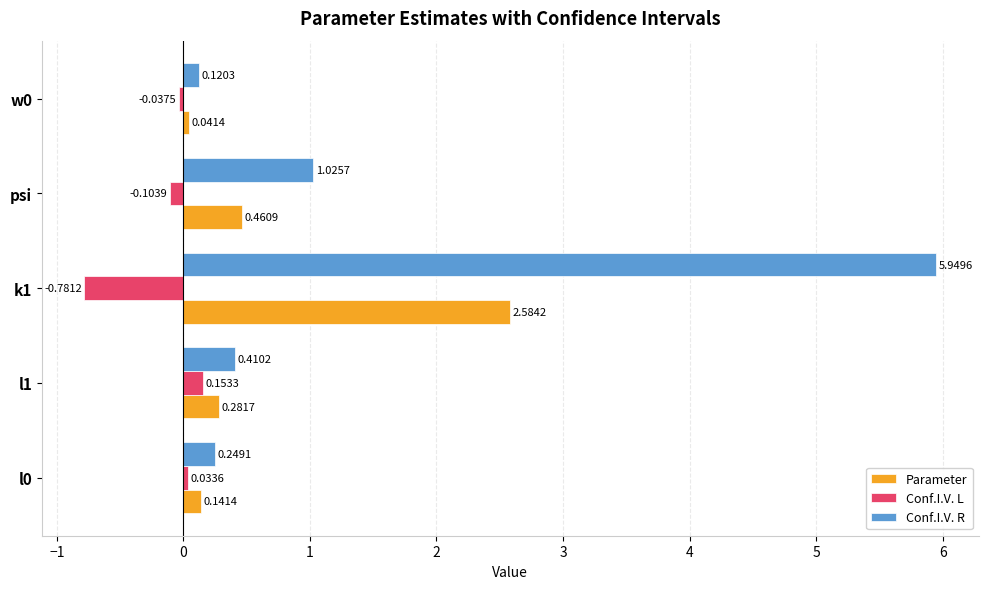

Which series has the widest spread of values?

Conf.I.V. R